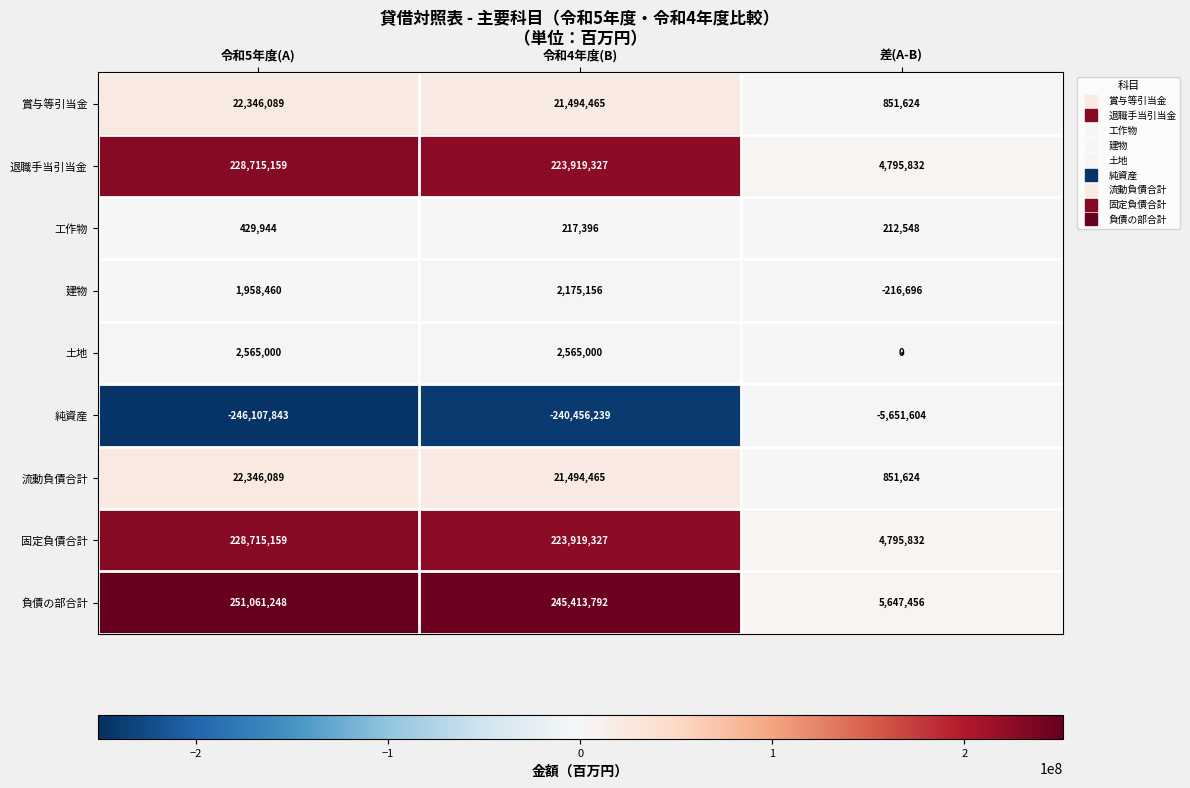

Between 令和4年度(B) and 差(A-B), which series saw the biggest shift?

負債の部合計